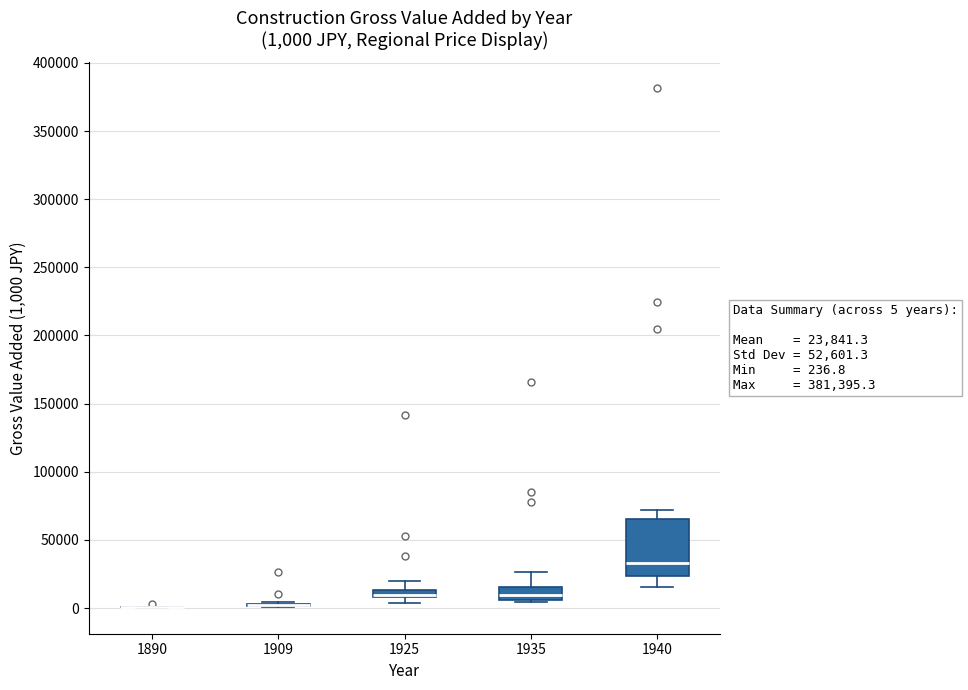

Comparing the boxes themselves (not the whiskers), which one is the tallest?

1940